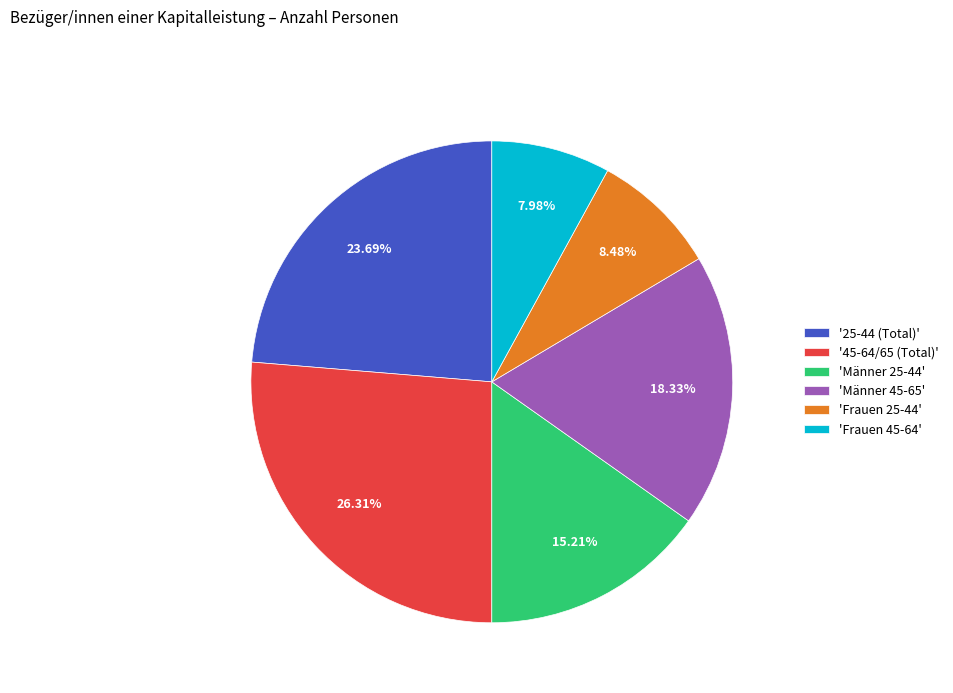

Which slice is the largest?

'45-64/65 (Total)'